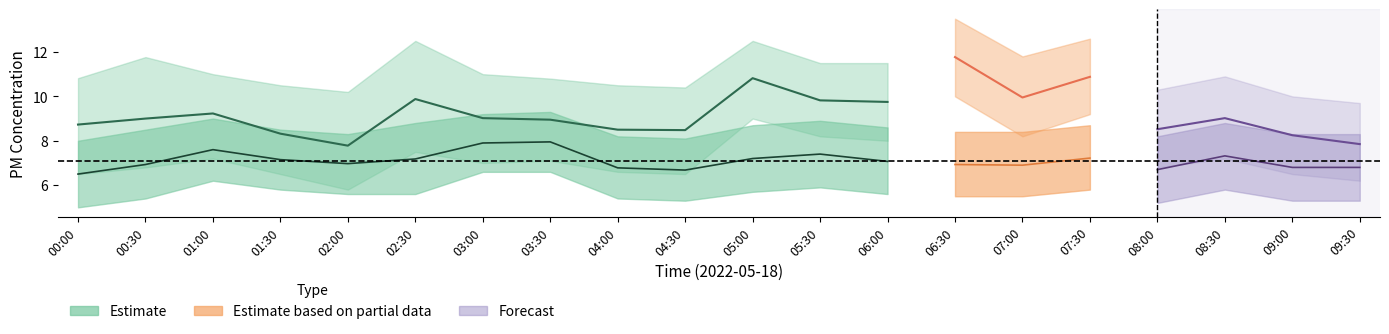

Which category has the lowest value across all series?

00:00